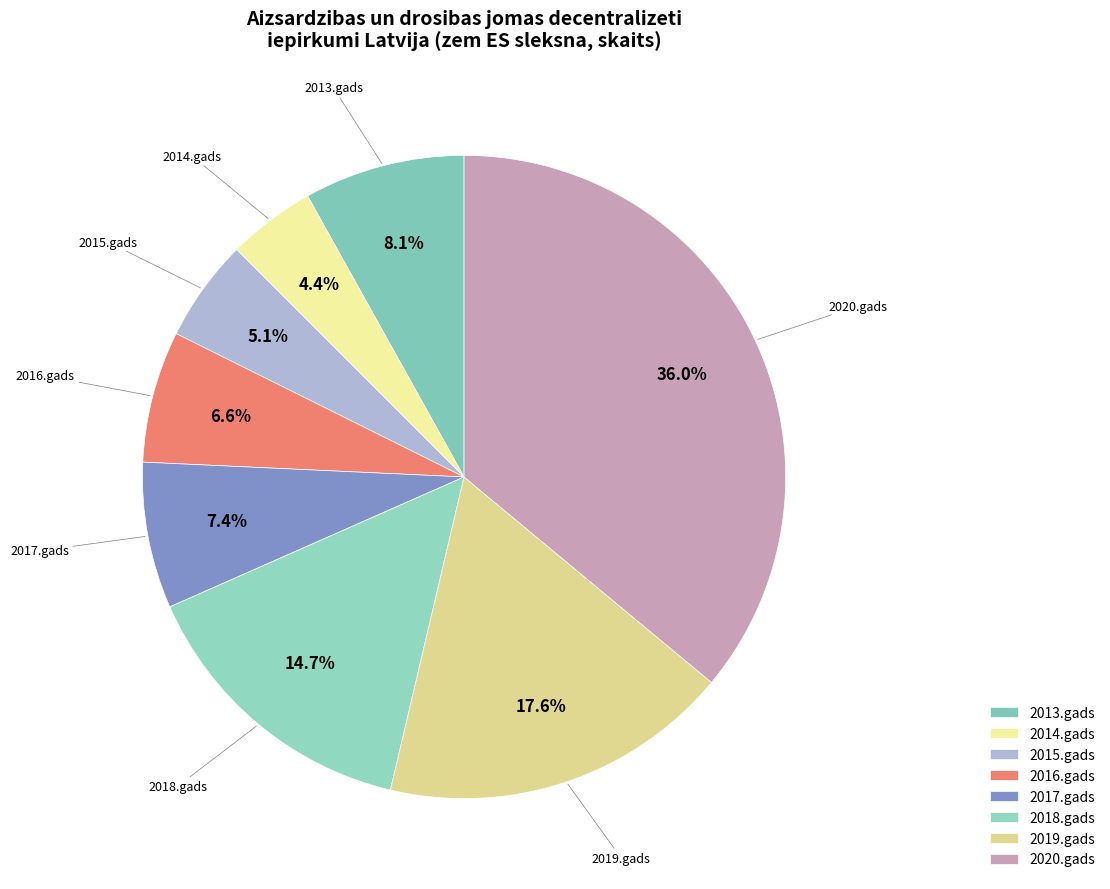

How much of the chart is everything except 2020.gads?

64.0%